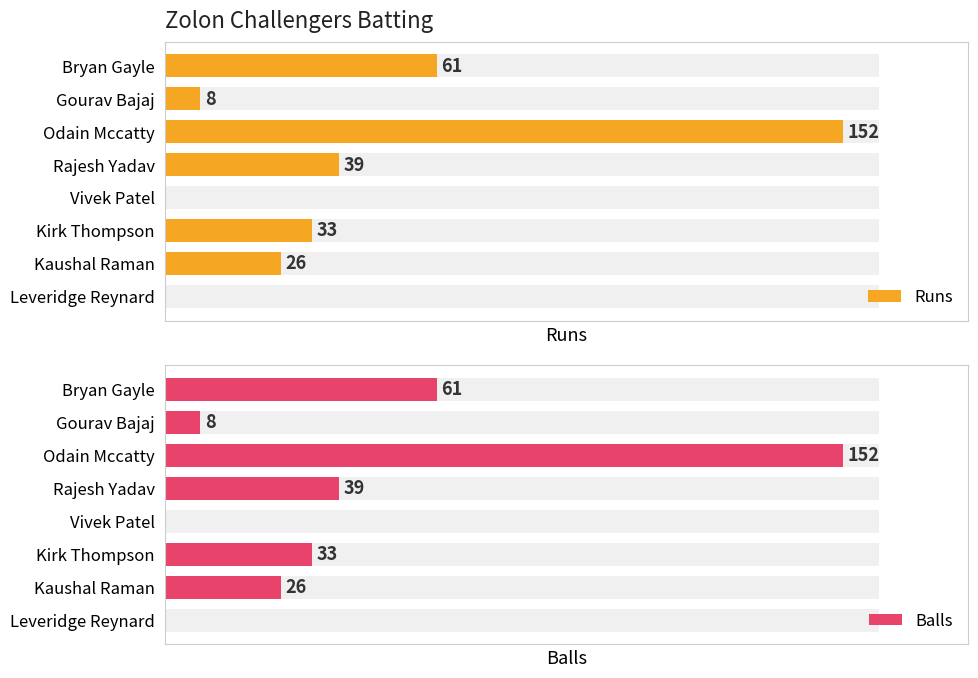

What is the difference between the second highest and second lowest values in the Runs series?

61